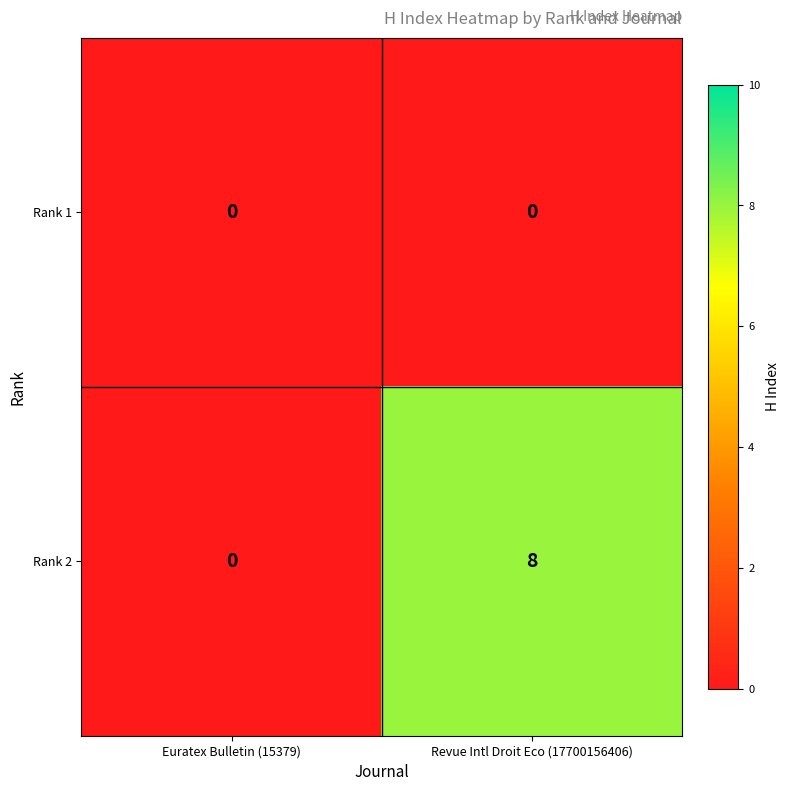

Count the number of data series in this chart.

2